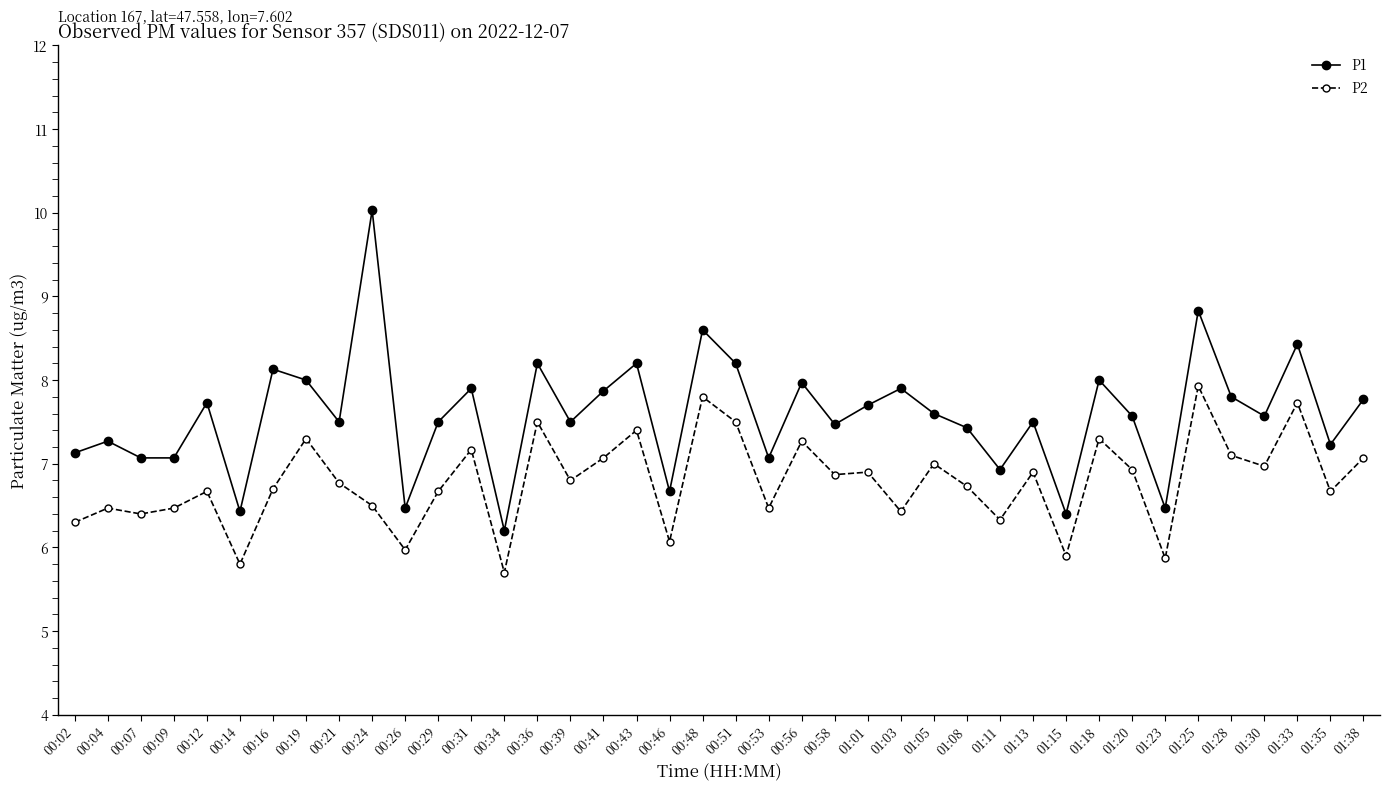

Which series has the widest spread of values?

P1